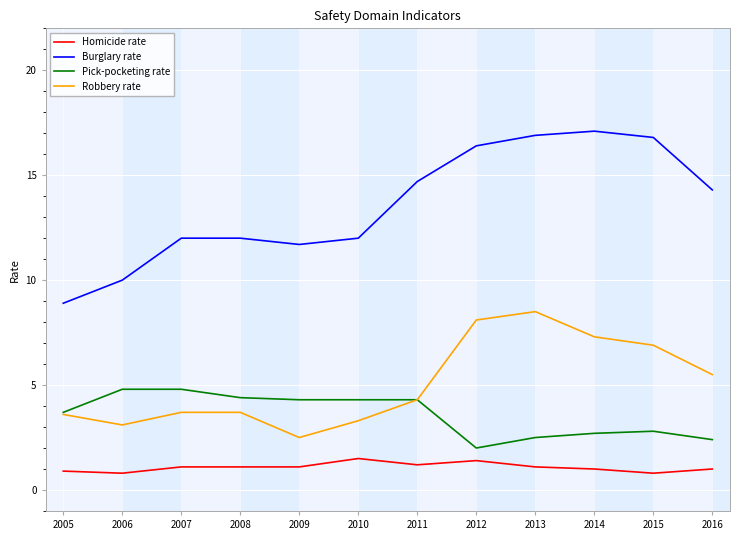

What is the maximum value for Homicide rate?

1.5